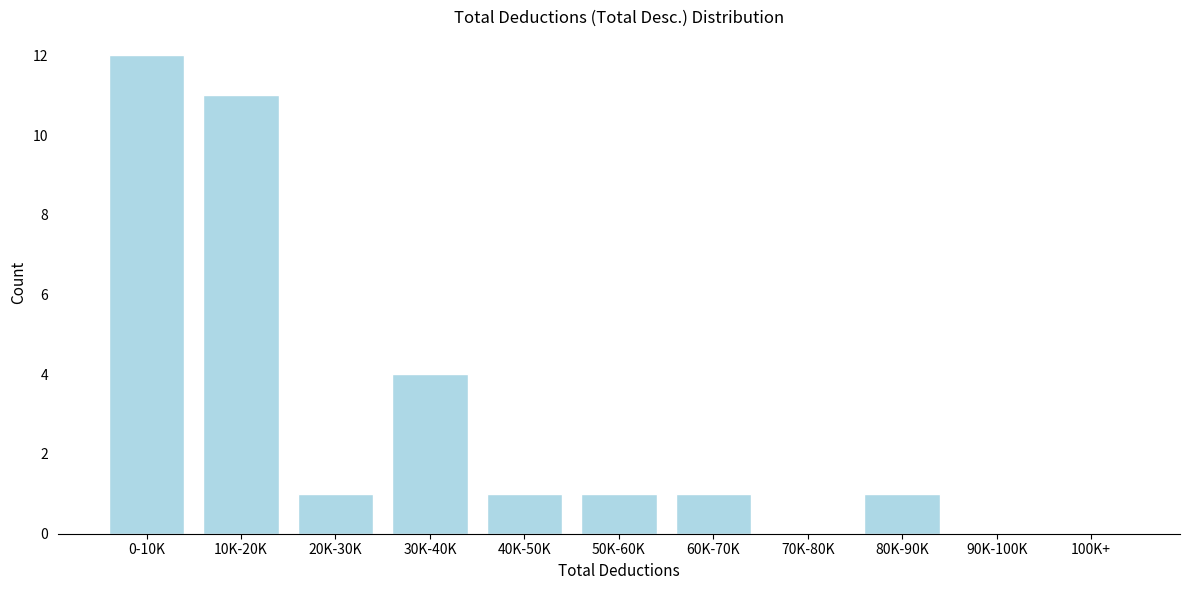

Reading right to left, transcribe all the data shown in this chart.

100K+=0	90K-100K=0	80K-90K=1	70K-80K=0	60K-70K=1	50K-60K=1	40K-50K=1	30K-40K=4	20K-30K=1	10K-20K=11	0-10K=12